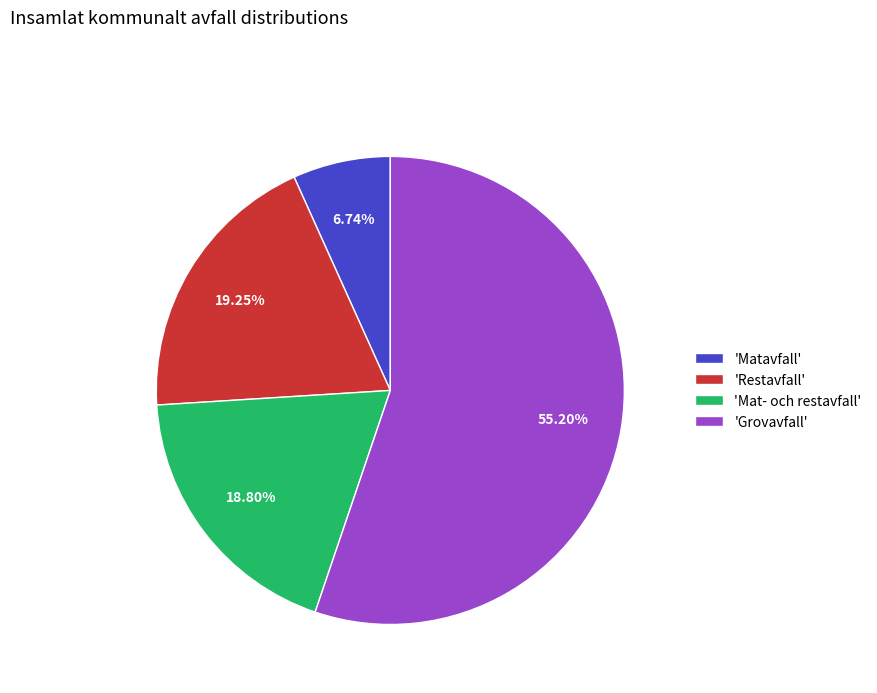

What is the smallest slice in the pie chart?

'Matavfall'